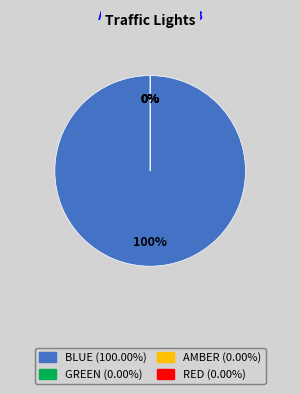

Rank the categories by value from lowest to highest.

Green, Amber, Red, Blue